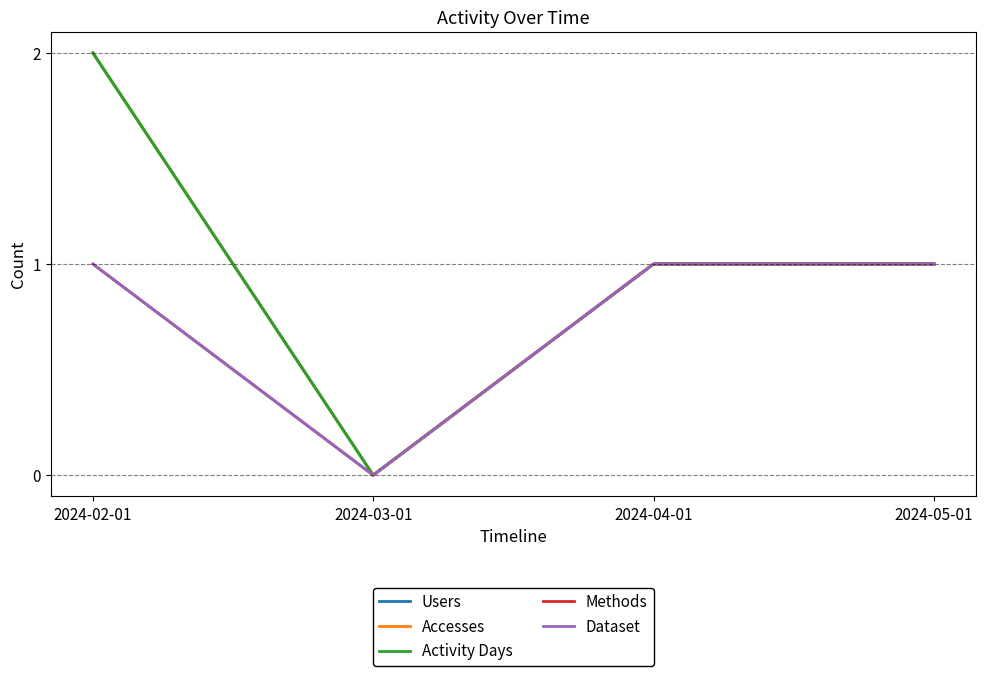

At which label does Methods reach its peak?

2024-02-01